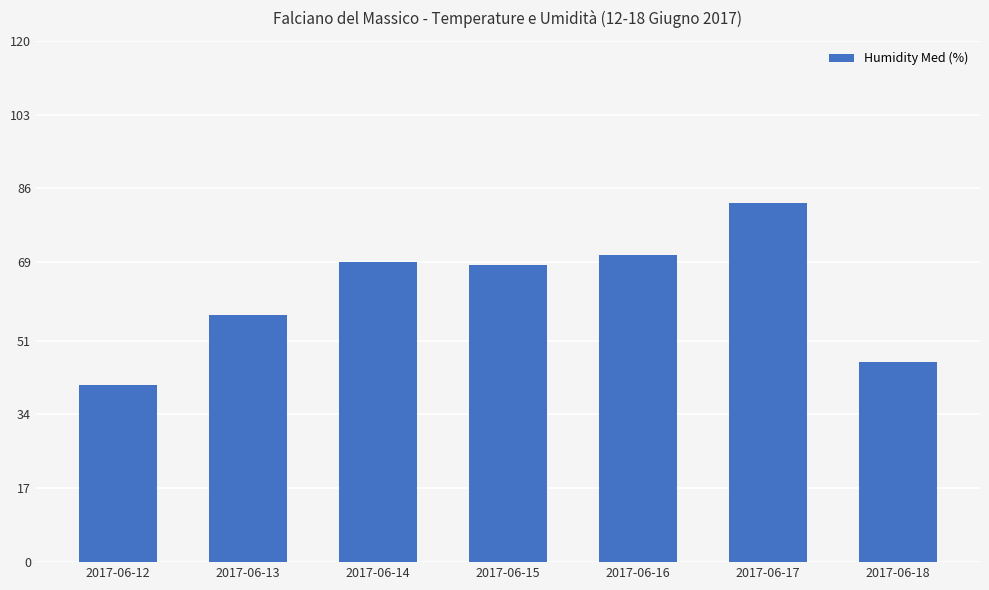

What is the difference between the second highest and second lowest values?

24.7